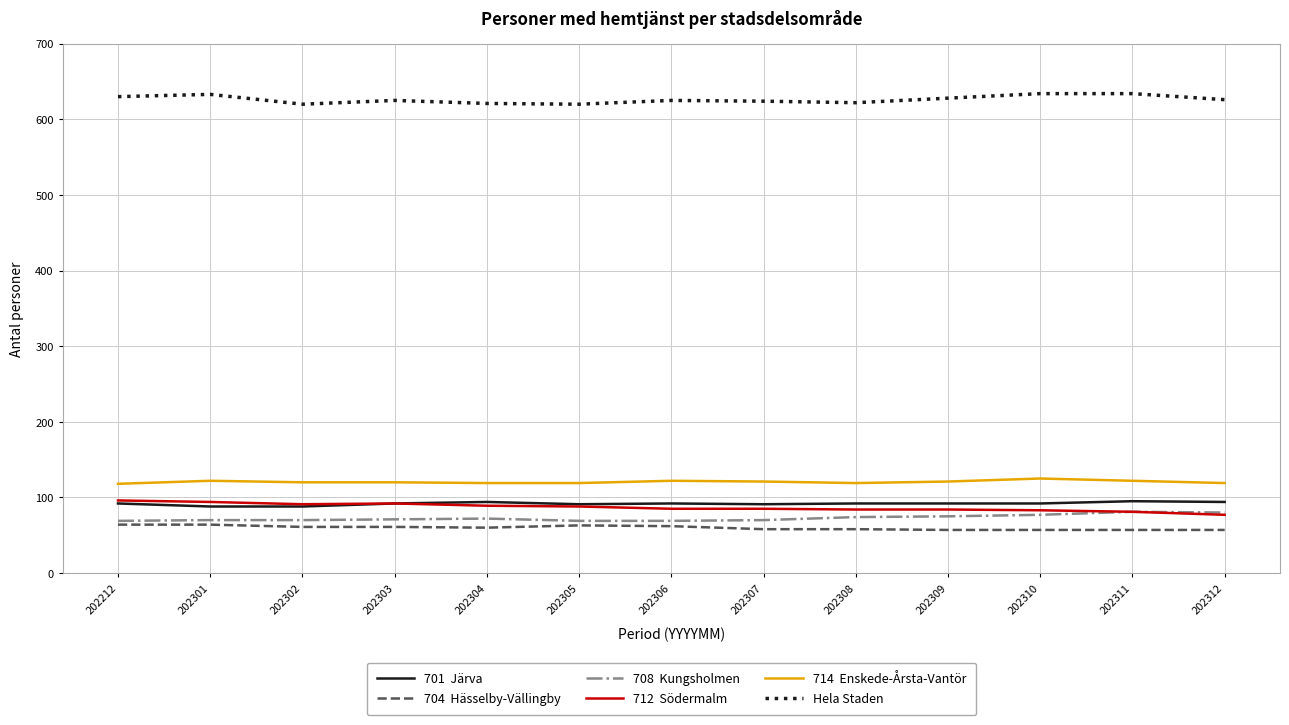

What is the minimum value shown in the chart?

57